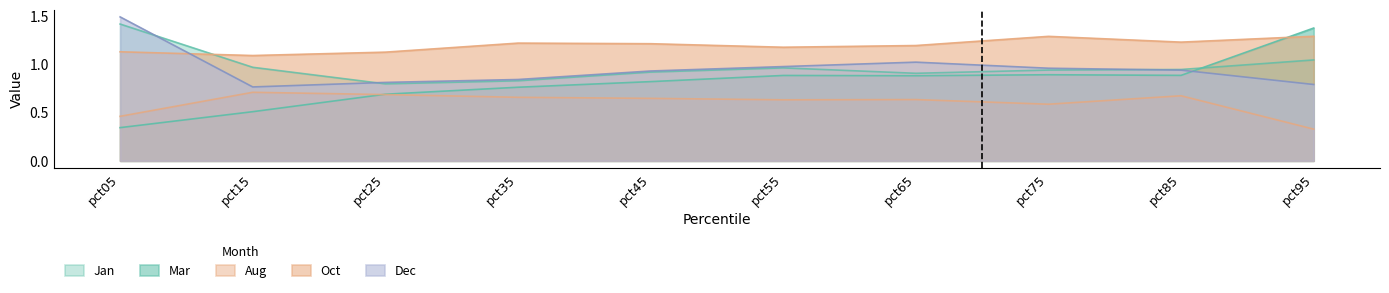

What are all the series names shown in the legend?

Jan, Mar, Aug, Oct, Dec